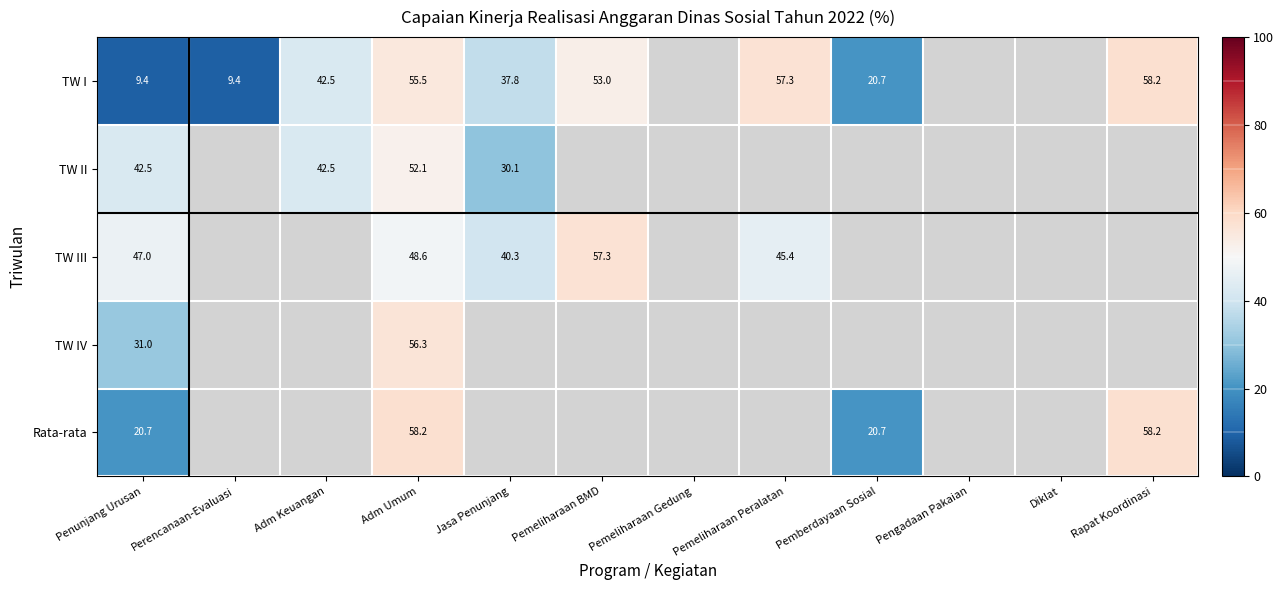

At Penunjang Urusan, list the series in order from largest to smallest.

TW III, TW II, TW IV, Rata-rata, TW I